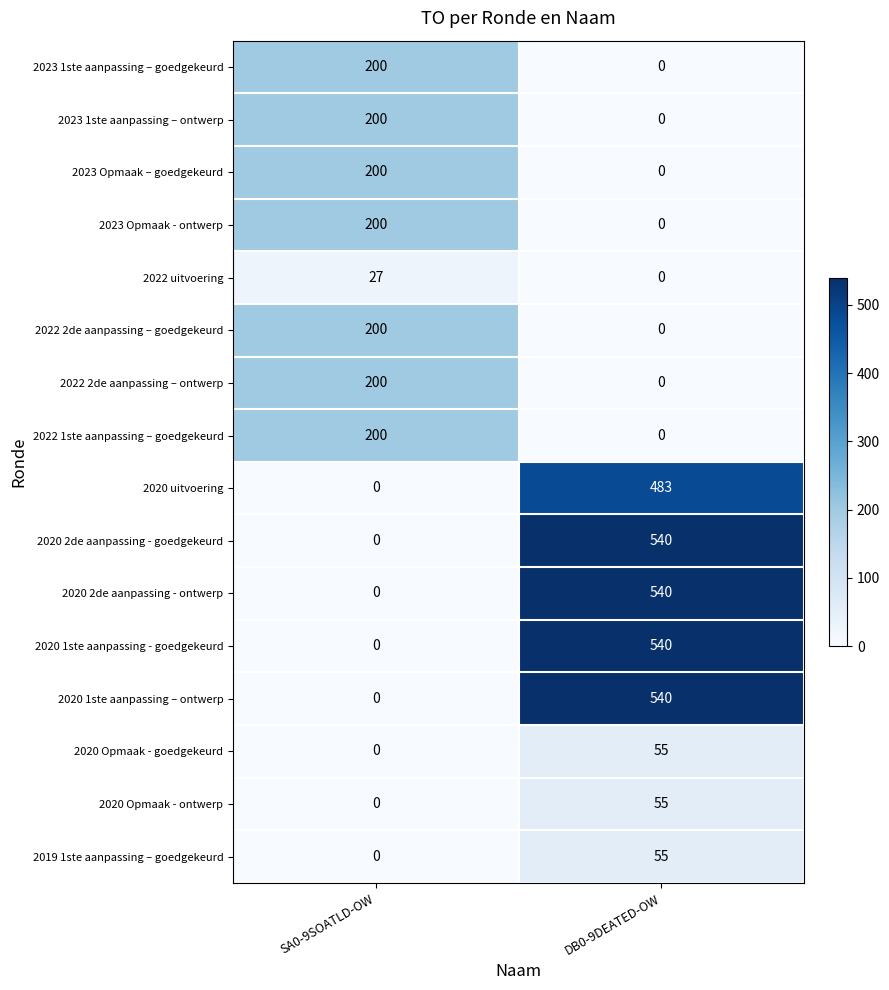

What is the highest value of the 2022 uitvoering series?

27